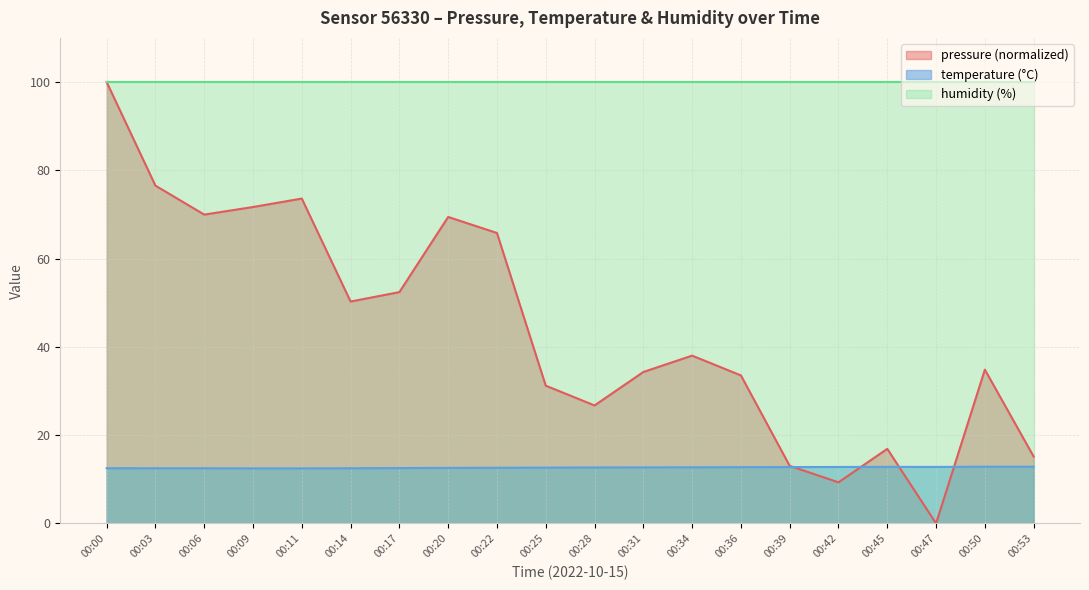

Between which two adjacent categories do pressure and temperature first intersect?

00:39 and 00:42